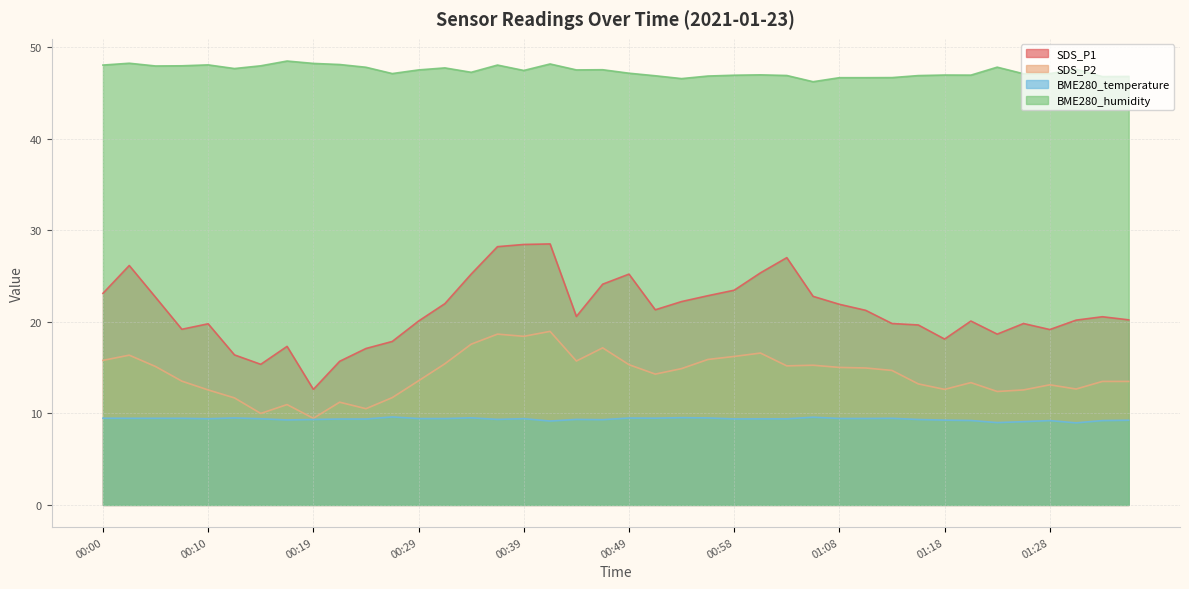

At which label does BME280_humidity reach its minimum?

01:06